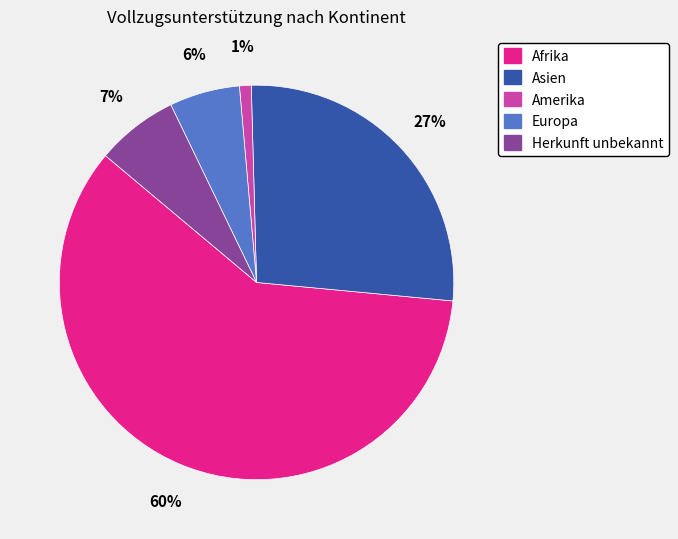

To the nearest percent, what percentage of the pie is Asien?

27%